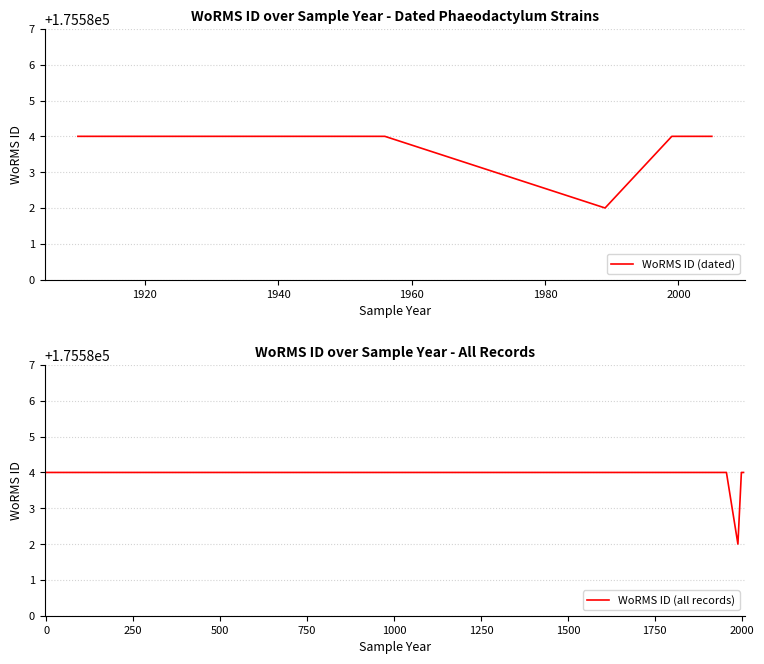

What is the ratio of the value at No date to the value at 1956?

1.0